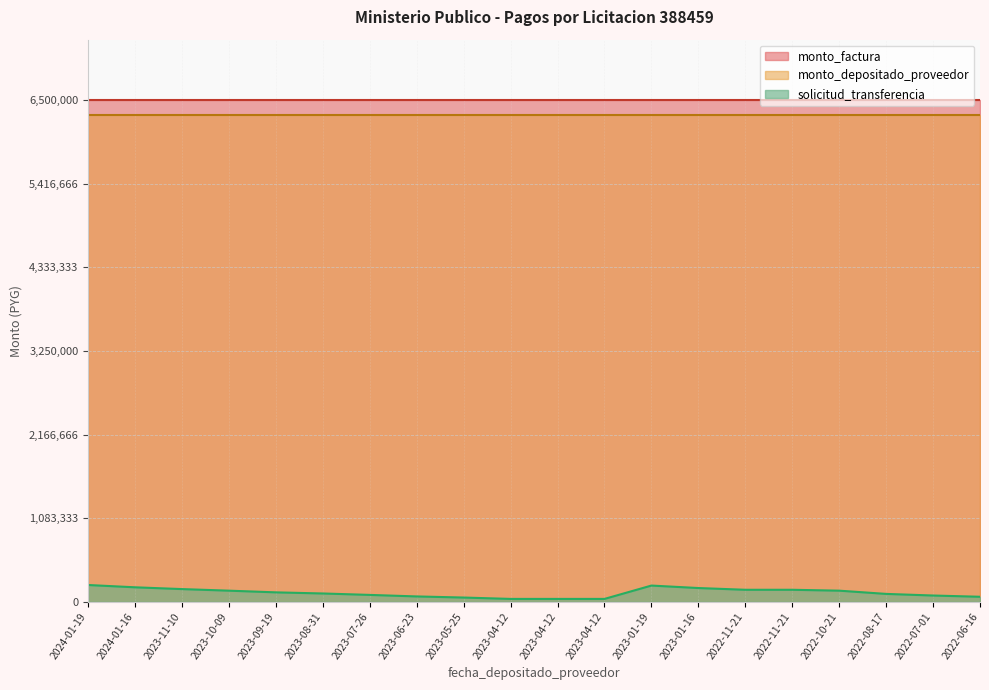

Which series has the largest total across all categories?

monto_factura